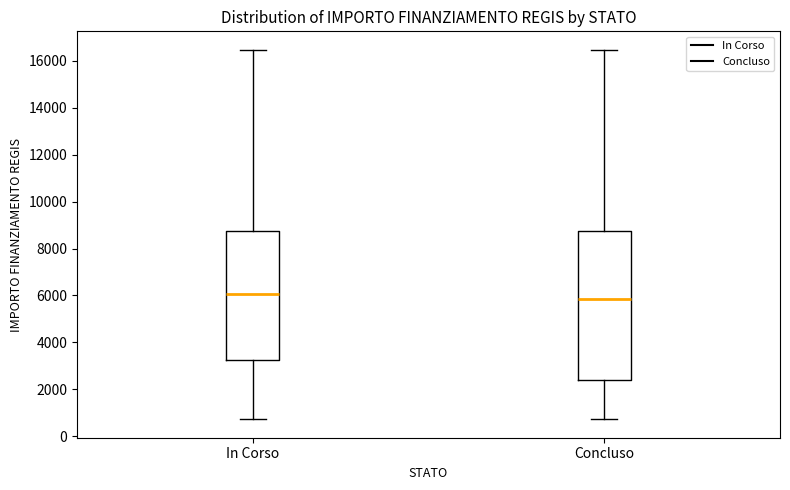

Which box has the lowest median line?

Concluso